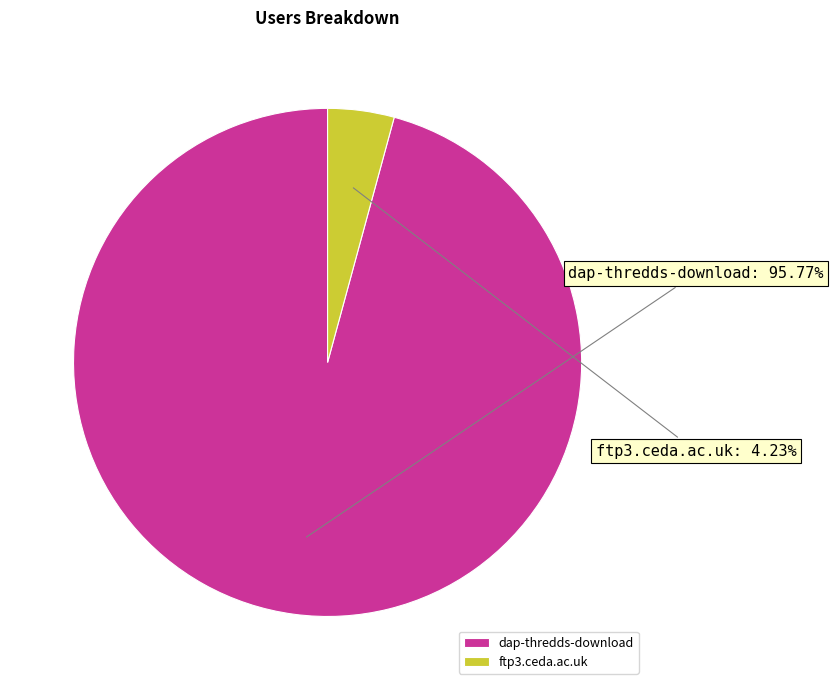

Rank the categories by value from highest to lowest.

dap-thredds-download, ftp3.ceda.ac.uk